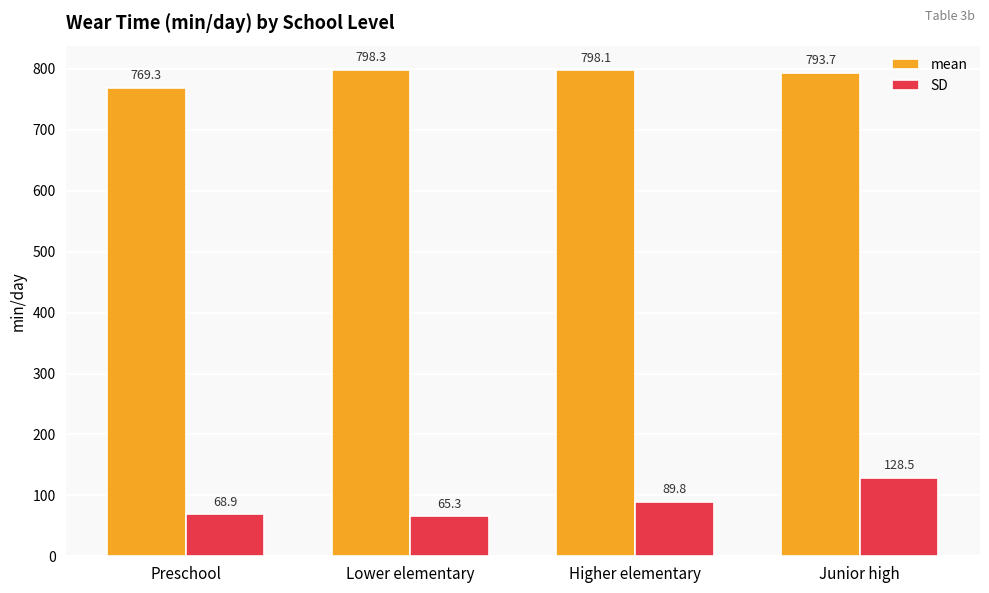

What value does the SD series have at Lower elementary?

65.3